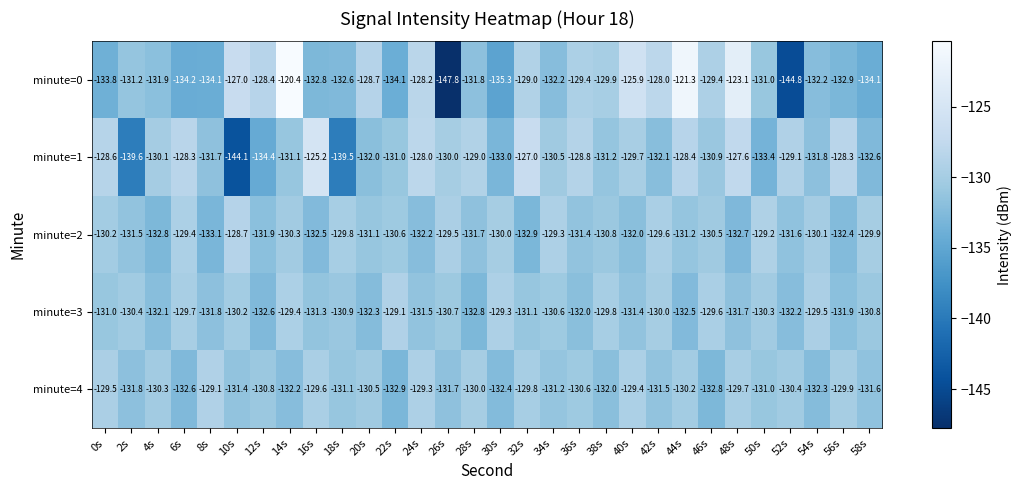

What is the sum of the minute=2 values at 26s and 54s?

-259.6